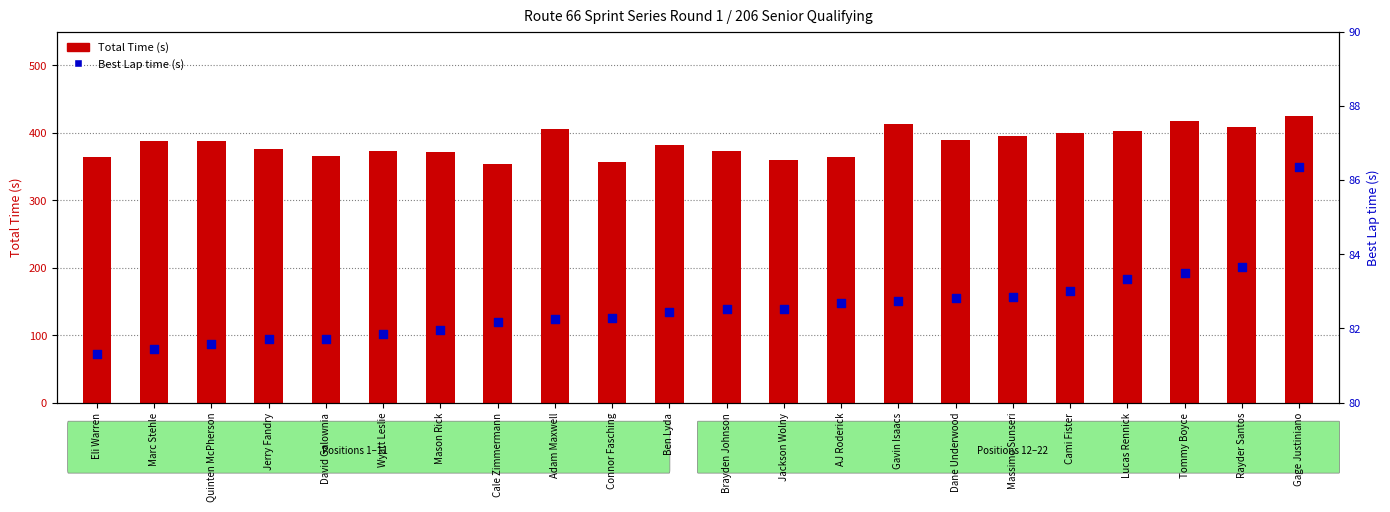

Which series has the largest total across all categories?

Total Time (s)